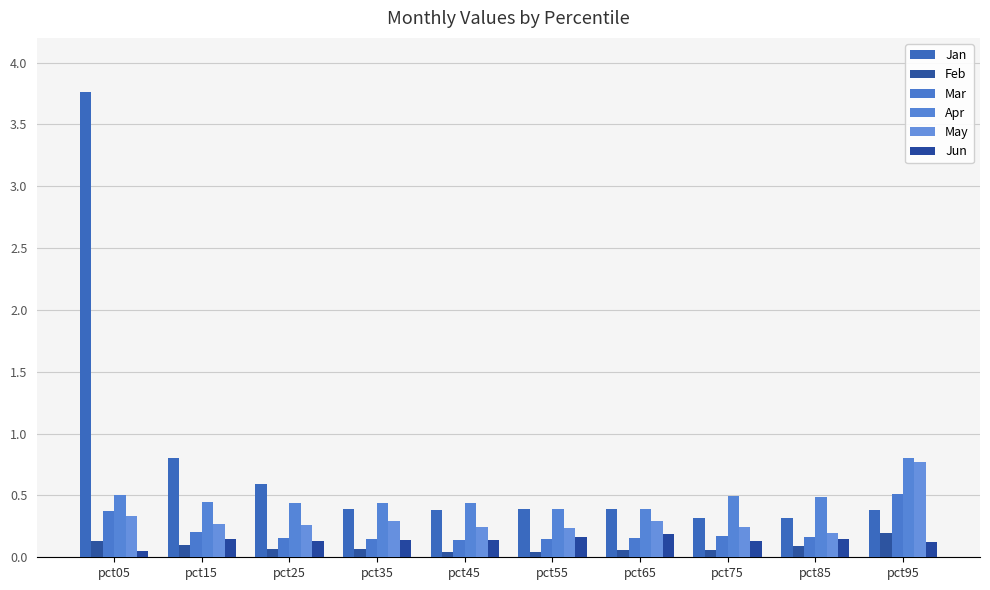

Where is May nearest to the value 0?

pct85